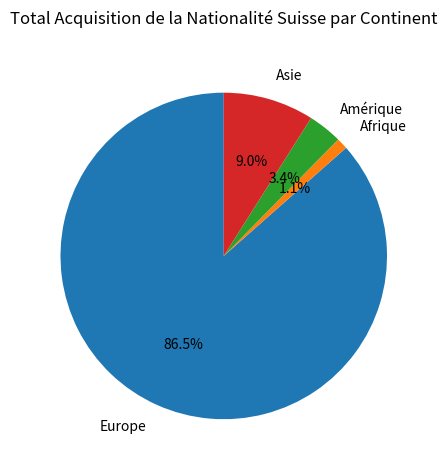

Which category has the smallest portion of the pie?

Afrique